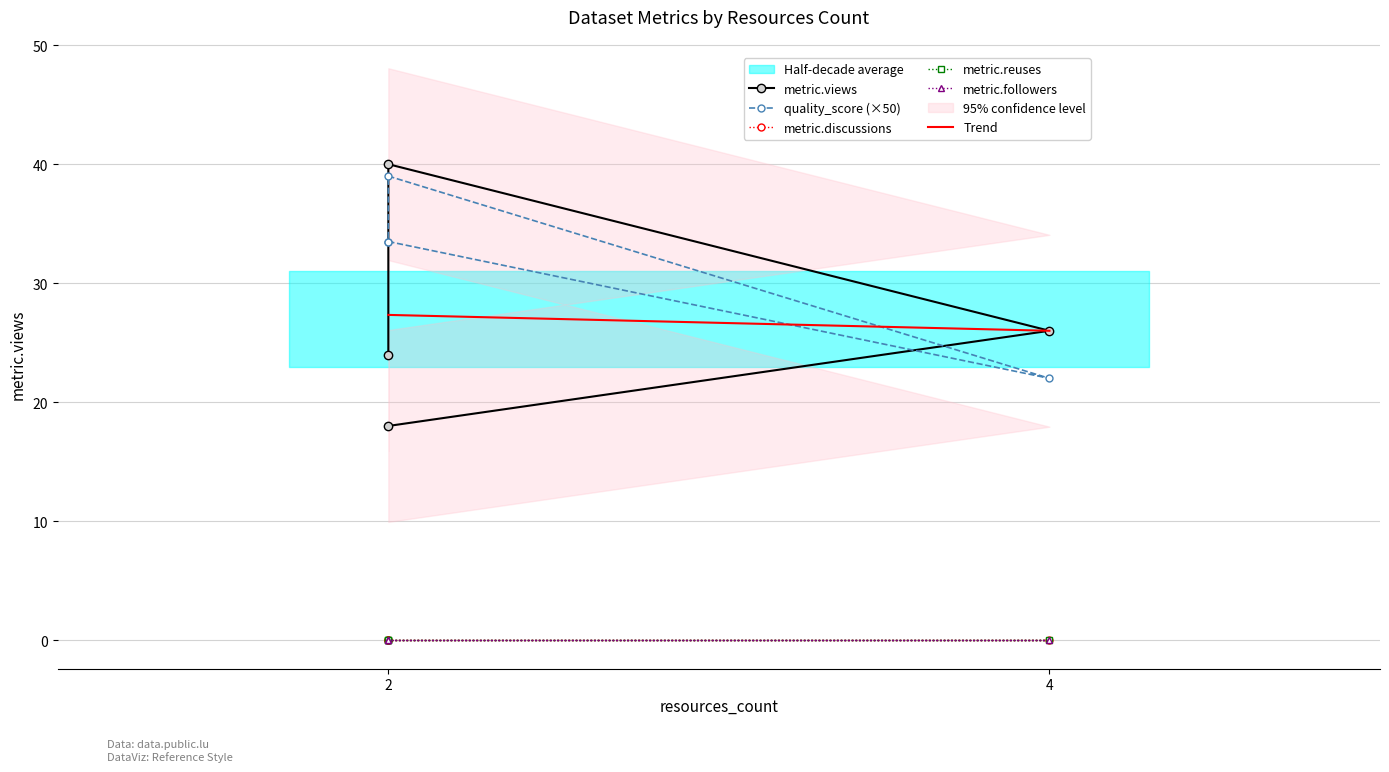

What is the highest value of the metric.views series?

40.0